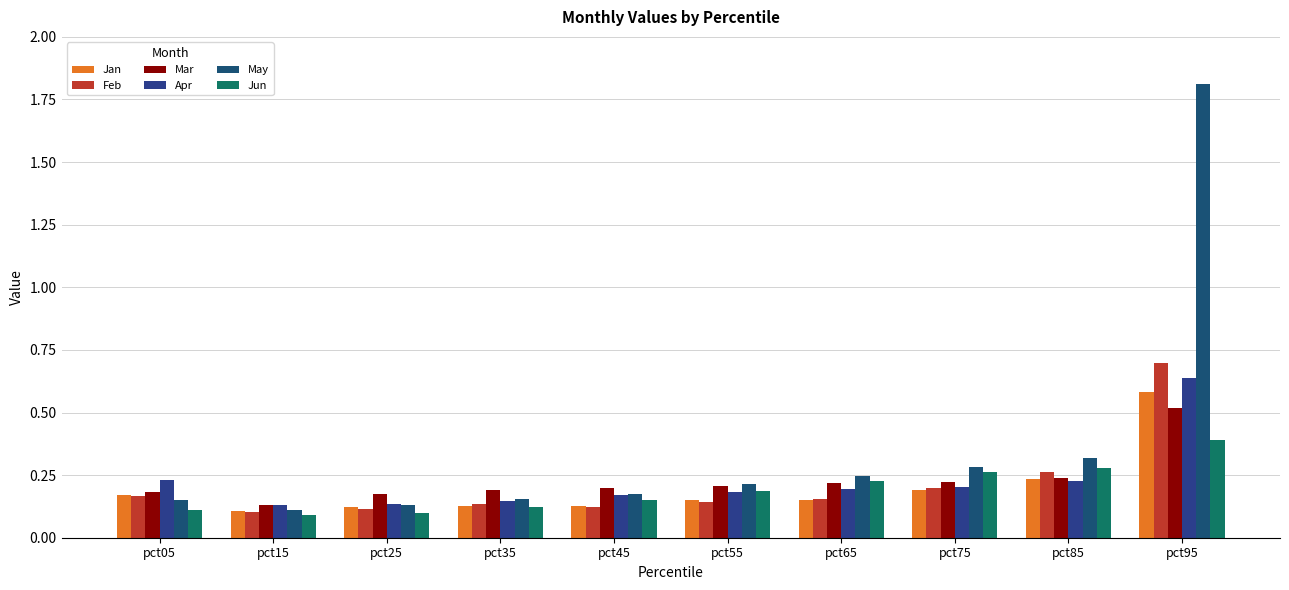

At which label is Jun closest to 0?

pct15